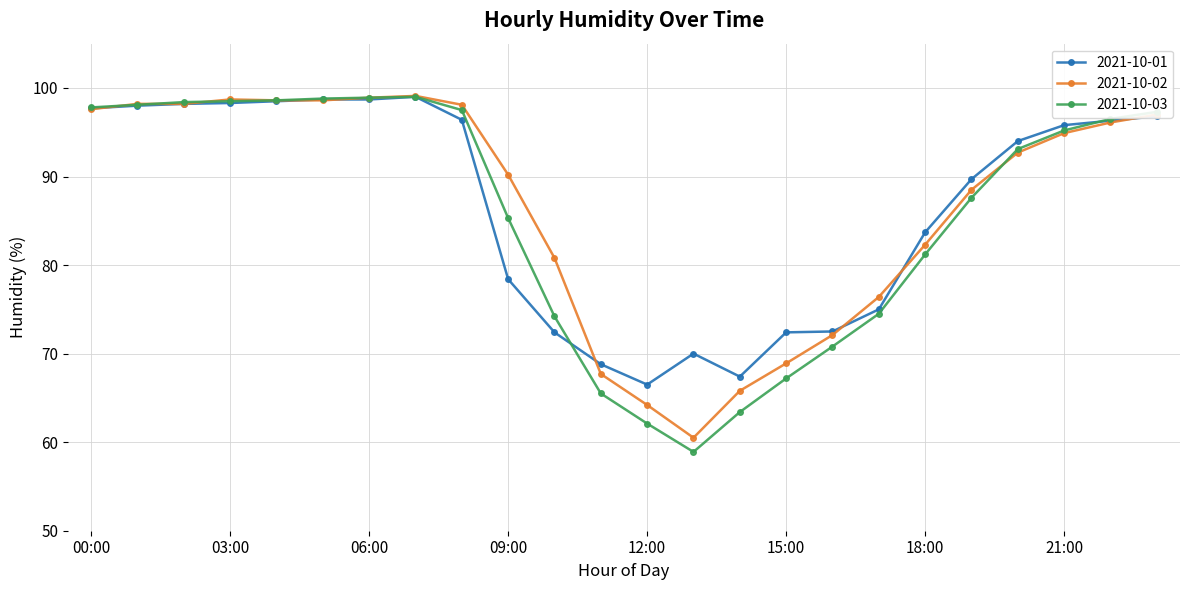

How many series are shown in this chart?

3